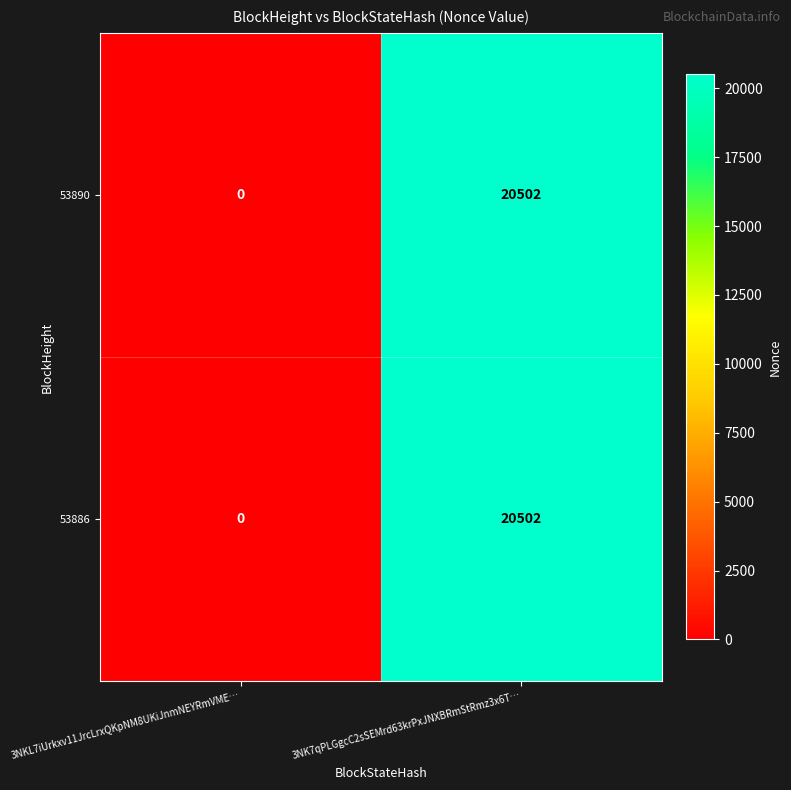

At which label is 53890 closest to 10251?

3NKL7iUrkxv11JrcLrxQKpNM8UKiJnmNEYRmVME…